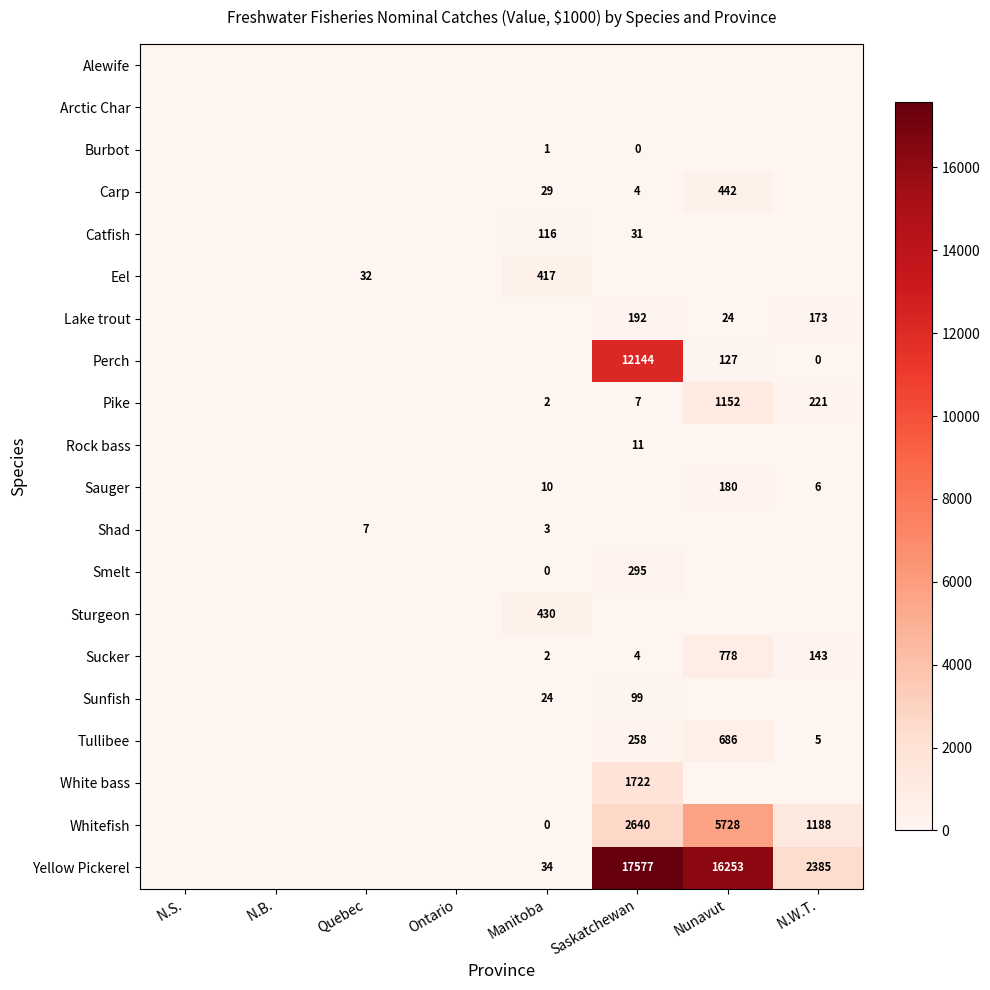

The Sucker series shows 1274 at Nunavut. True or false?

False